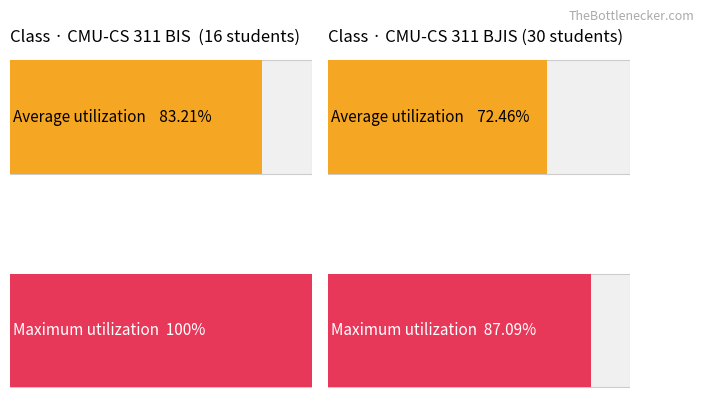

Does the chart contain any negative values?

No